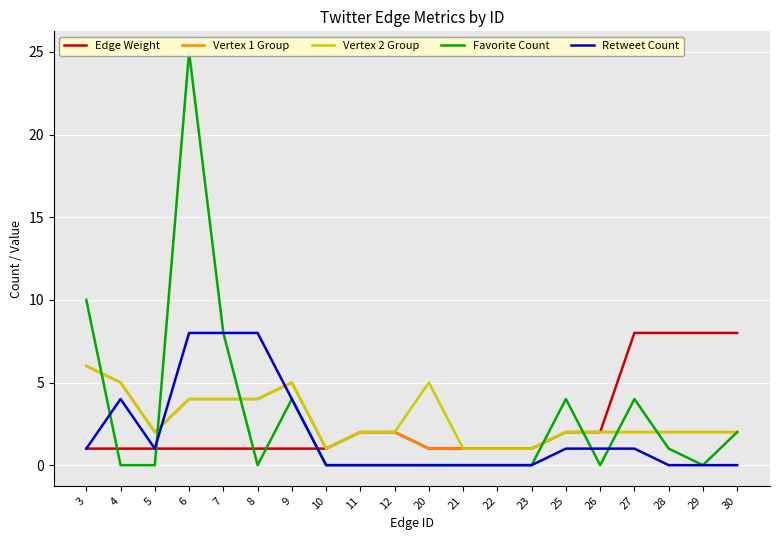

Is the value of Edge Weight at 7 greater than the value of Vertex 2 Group at 5?

No